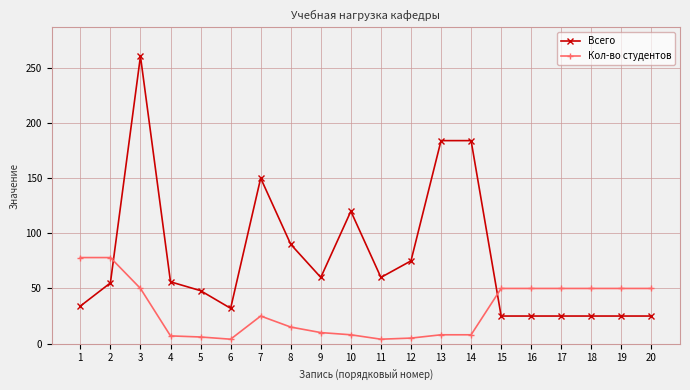

Count the number of data series in this chart.

2